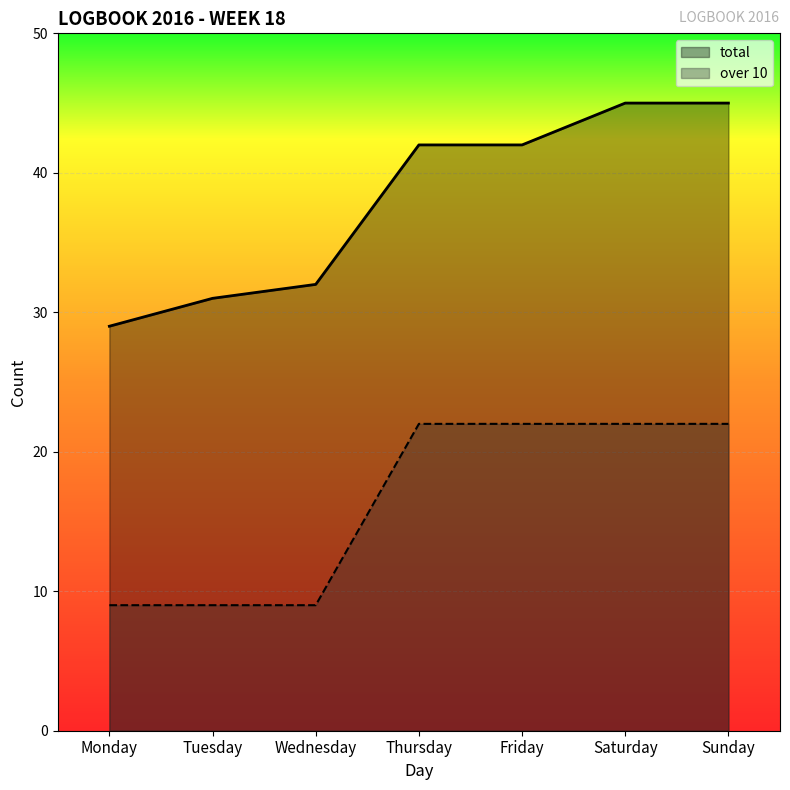

What is the value of the total point at the 2nd from the left?

31